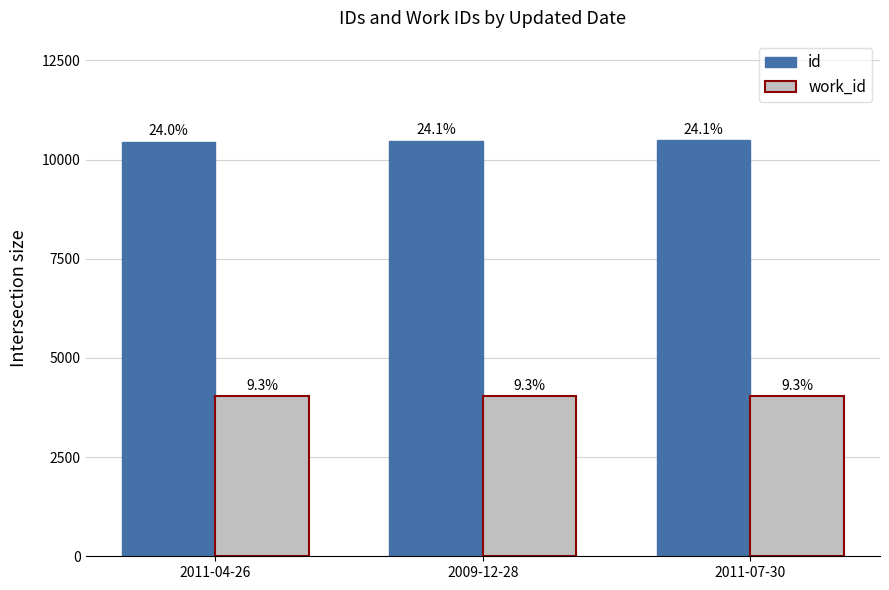

What is the sum of all work_id values?

12131